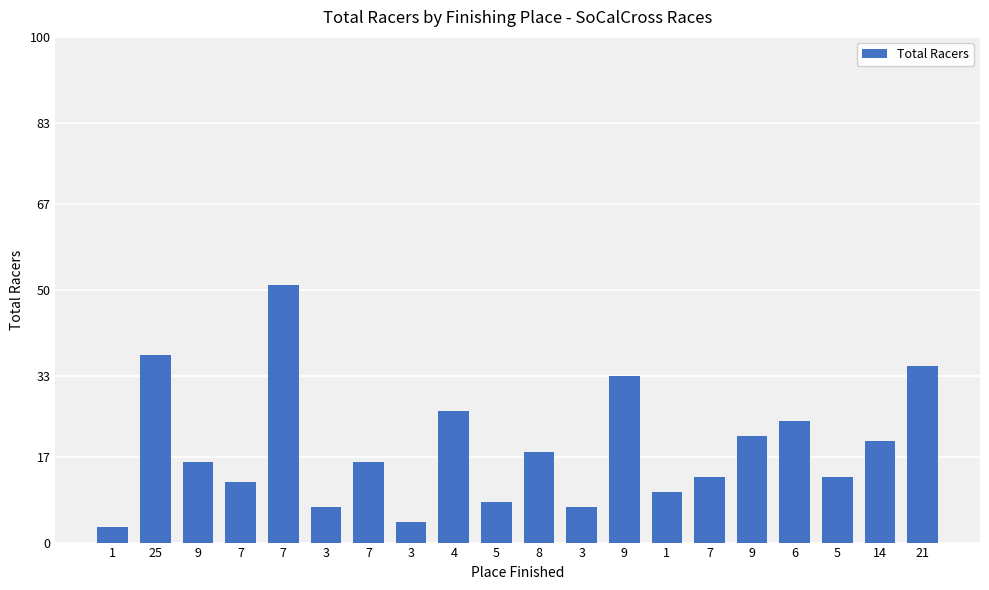

How many bars are there in total?

20